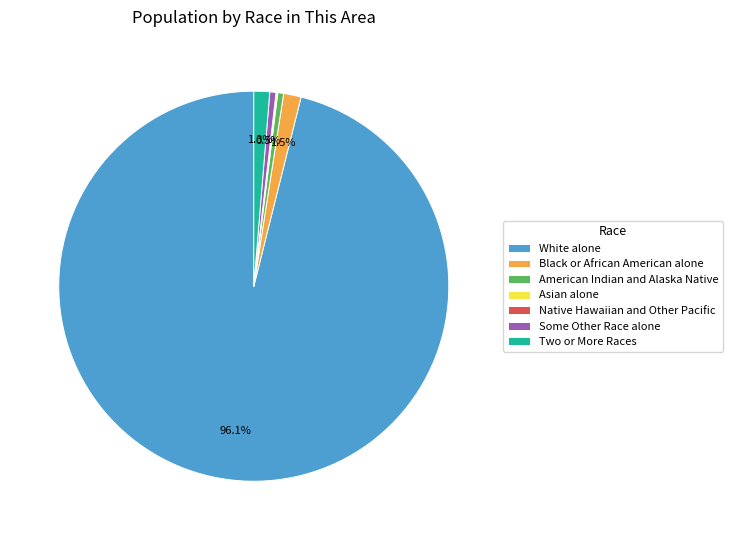

Between American Indian and Alaska Native and Two or More Races, which is larger?

Two or More Races